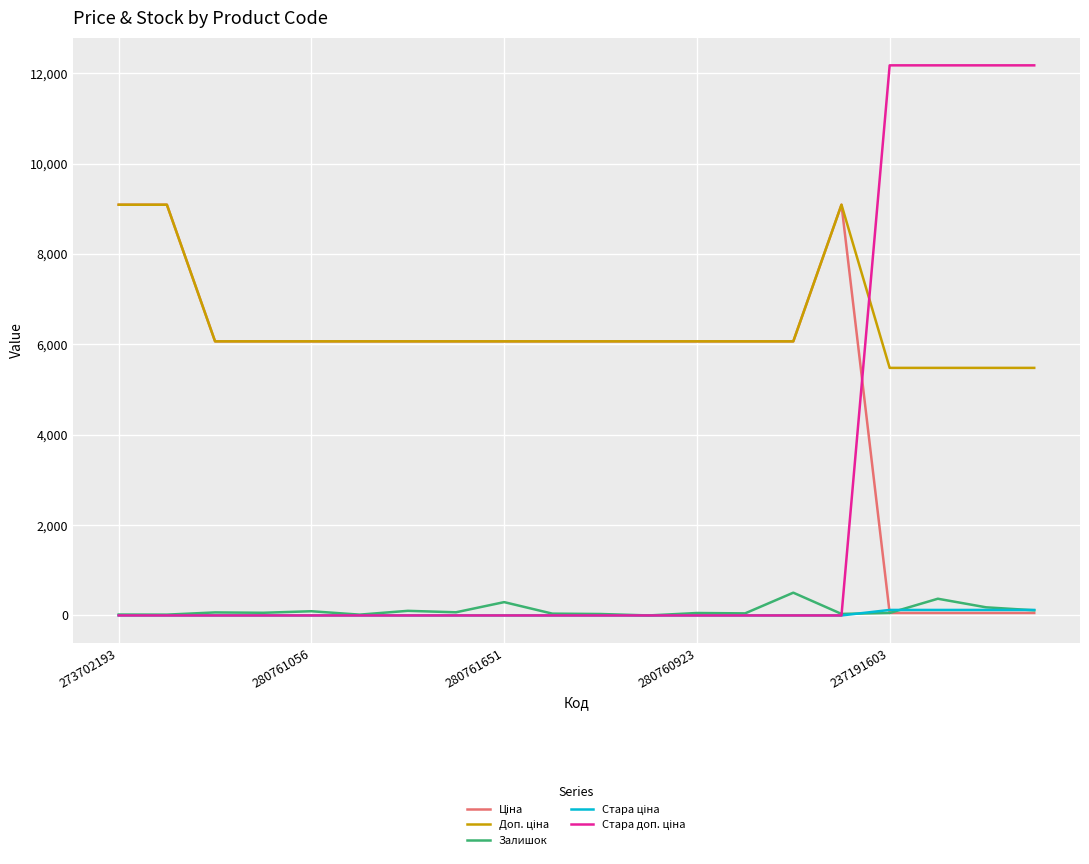

What is the maximum value for Залишок?

504.0